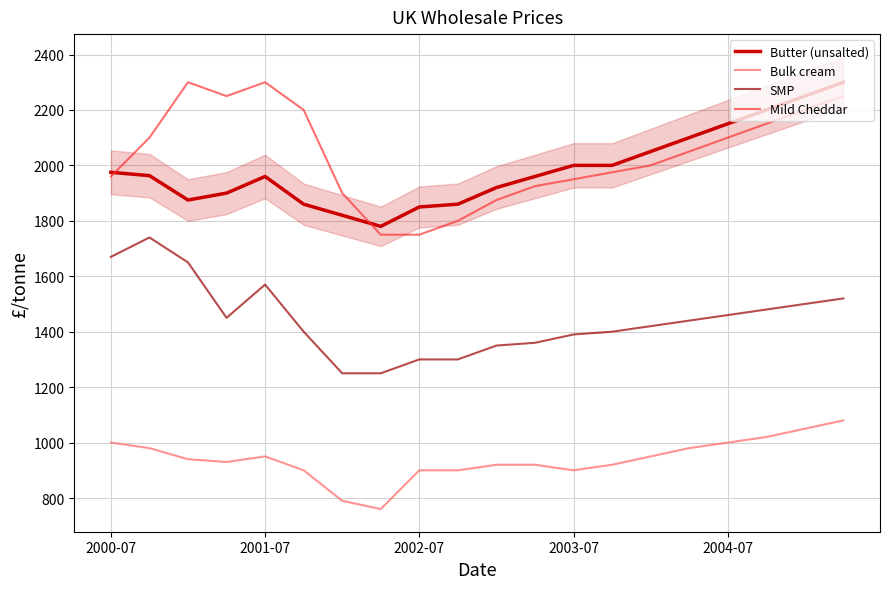

What is the minimum value shown in the chart?

760